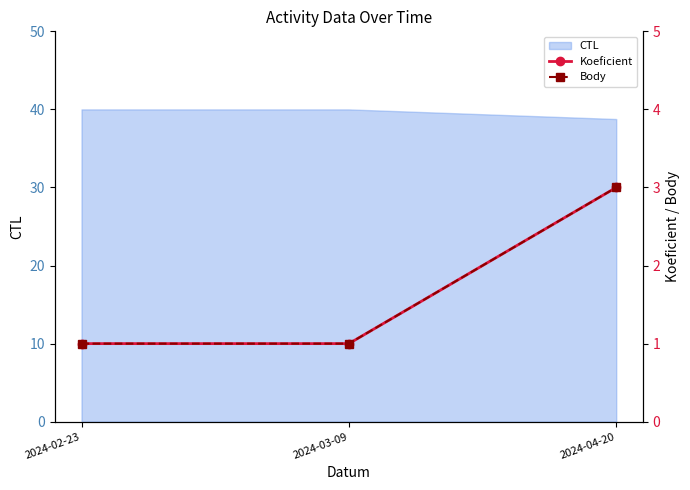

What position from the left is 2024-02-23?

1